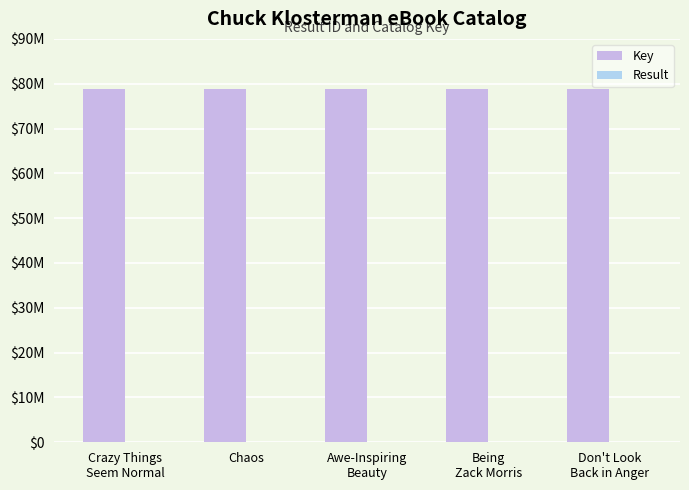

What is the average value of the Result series?

3